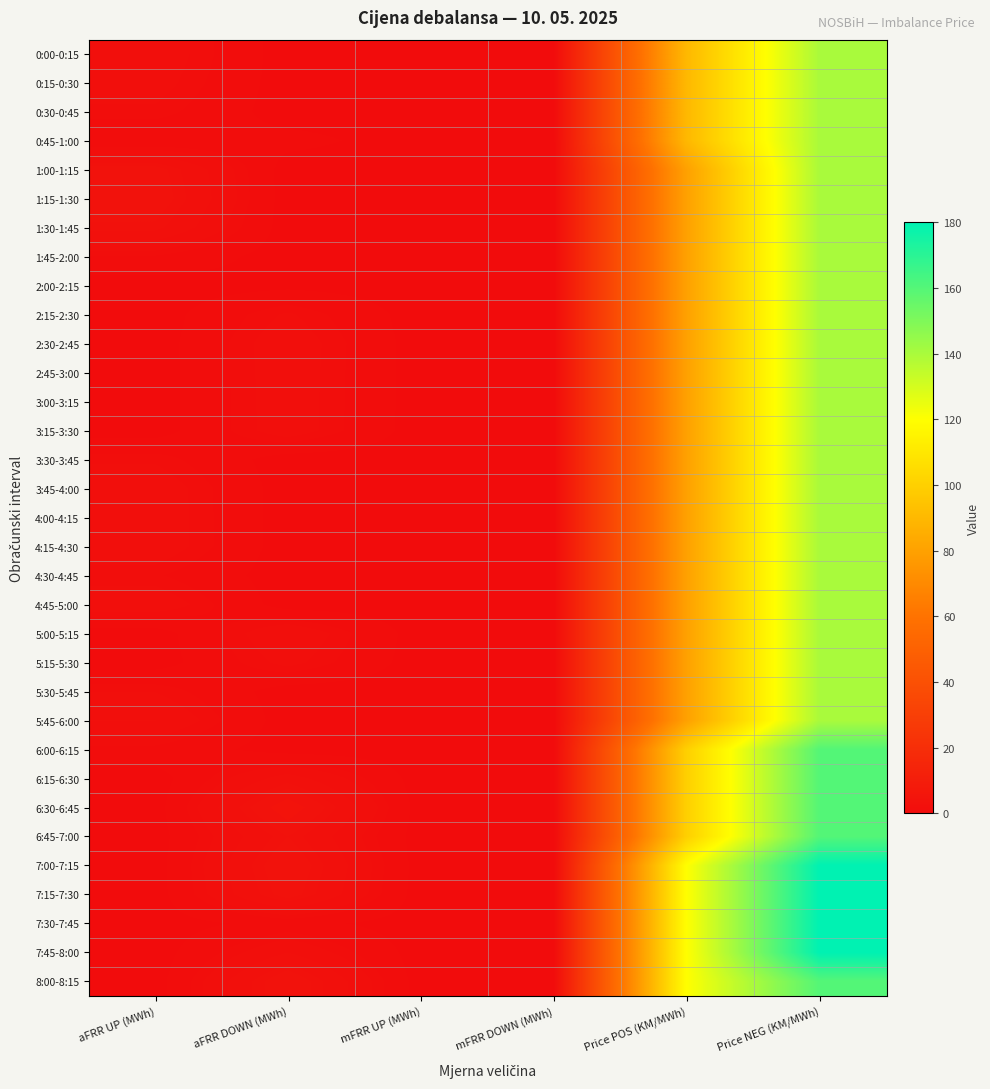

What is the total value across all series at aFRR DOWN (MWh)?

37.4